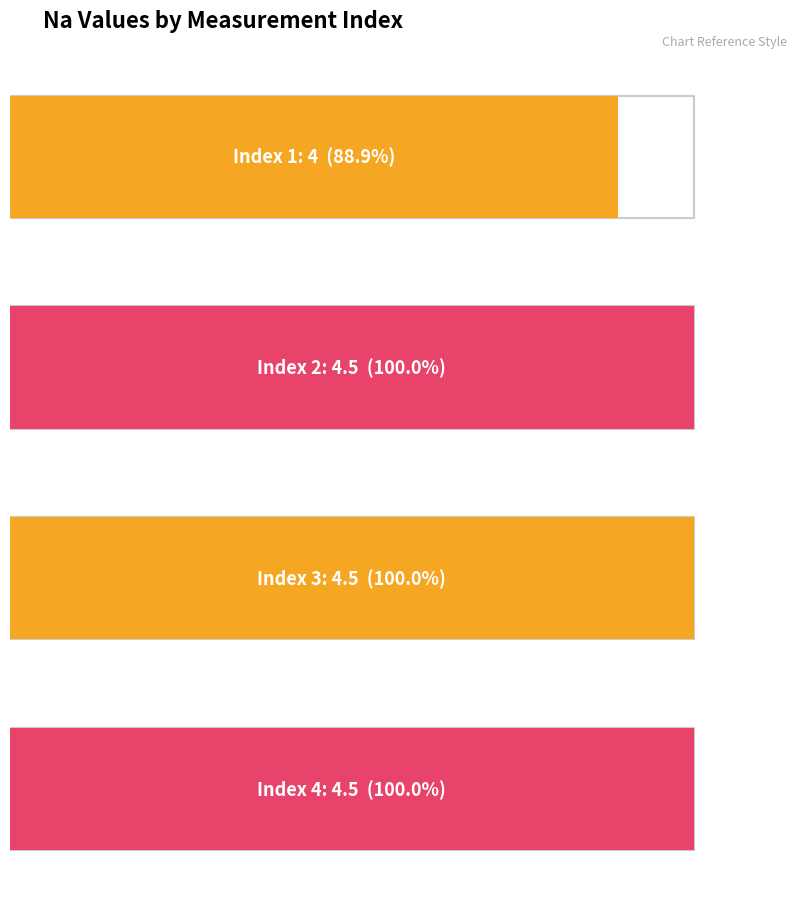

The value at 6 is -3.1. True or false?

False